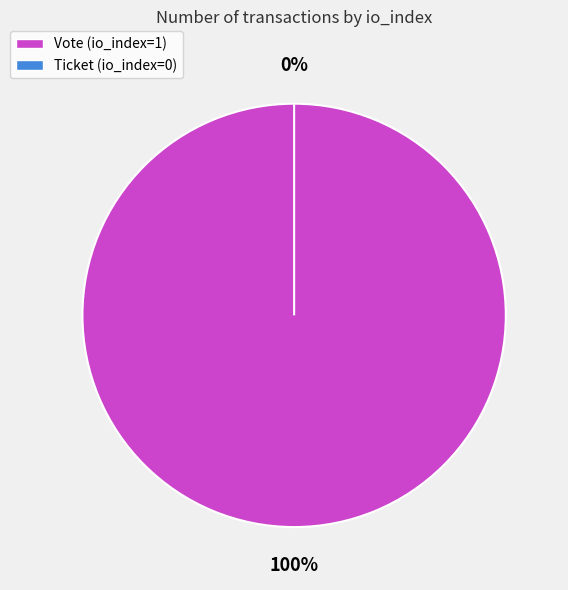

True or false: Ticket (io_index=0) accounts for 0% of the total.

True